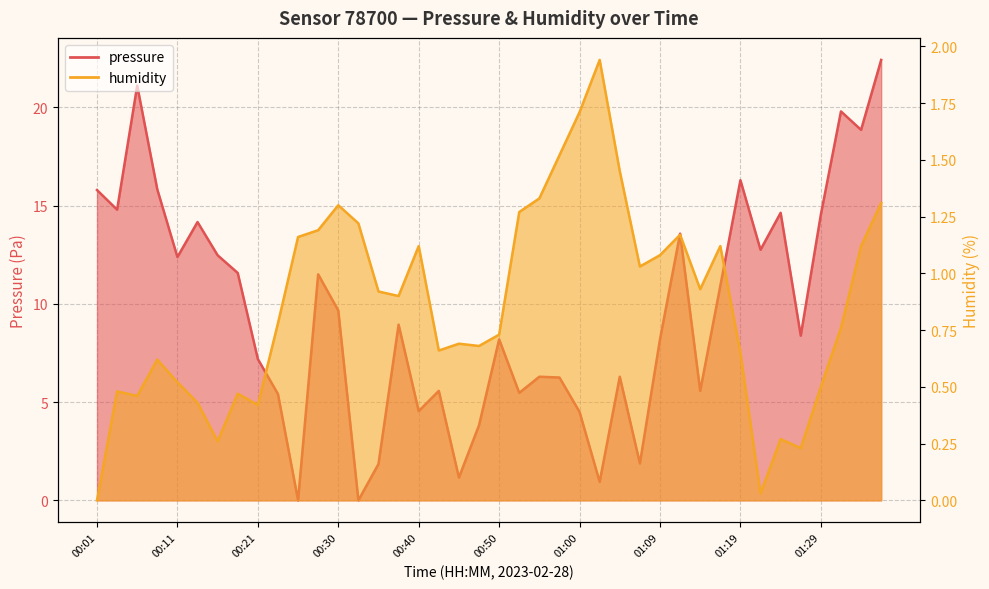

What is the total value across all series at 00:23?

6.2